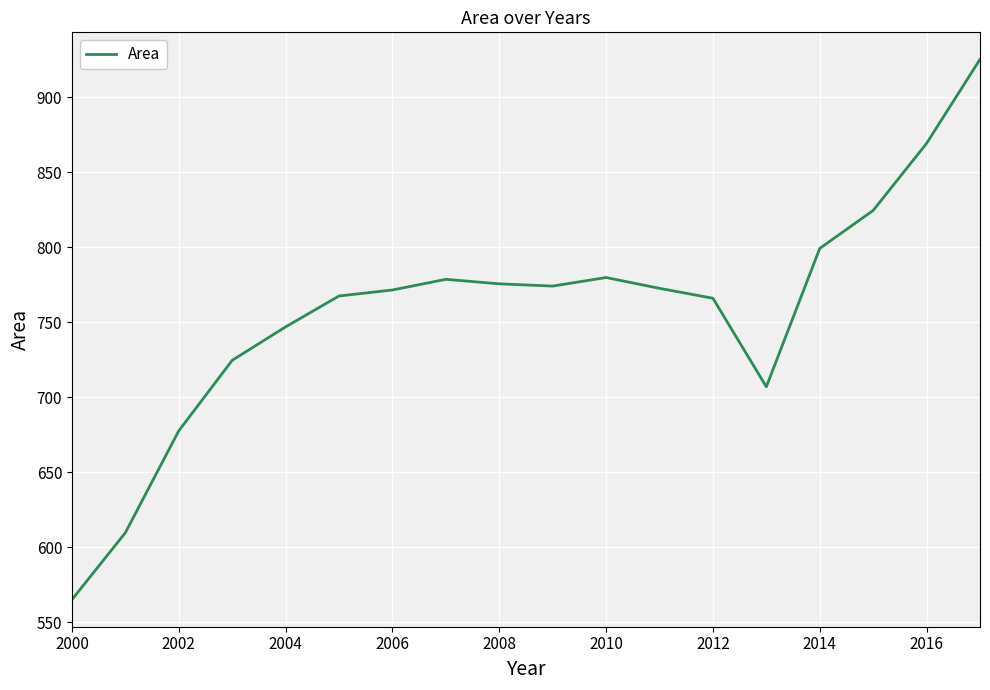

What is the minimum value shown in the chart?

565.0